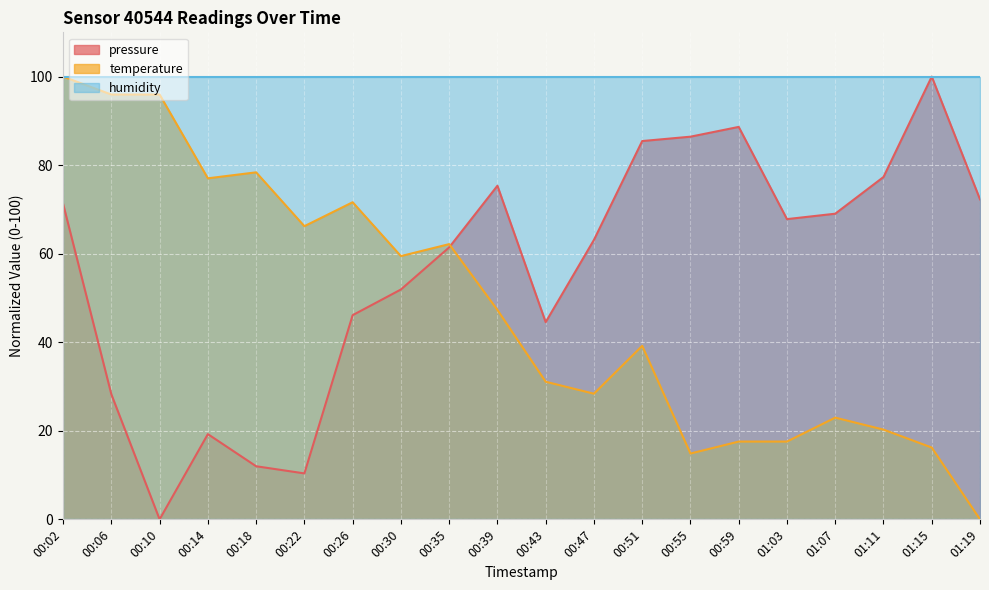

How many lines are shown in the chart?

3